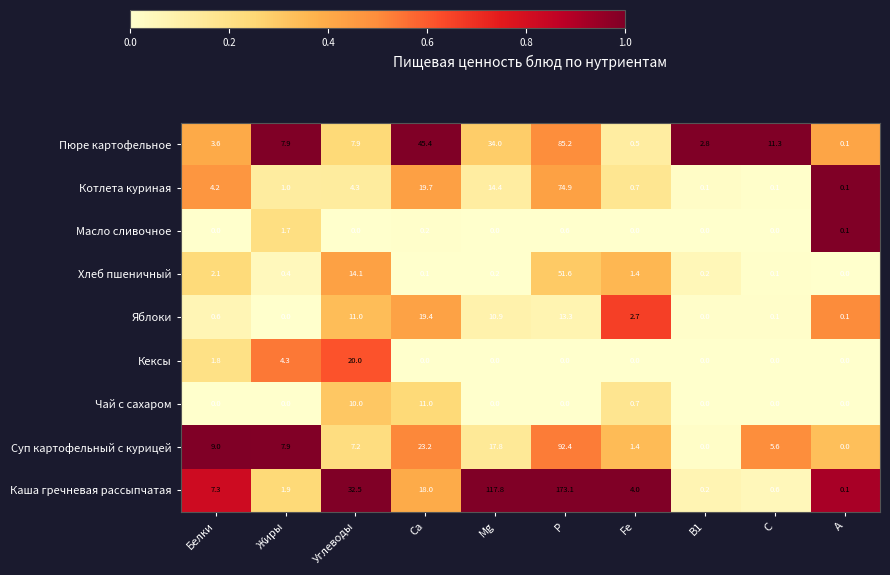

Which series has the widest spread of values?

Каша гречневая рассыпчатая